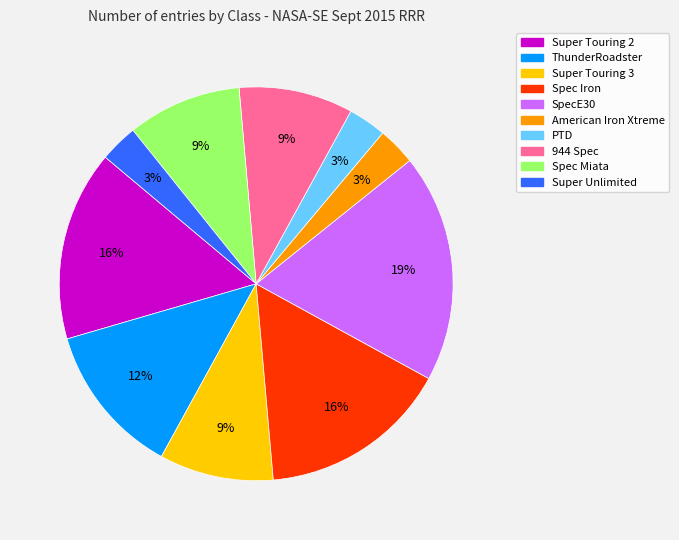

To the nearest percent, what is the average slice percentage?

10%